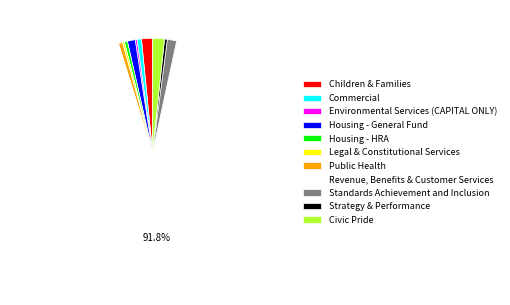

Approximately how many times larger is the value at Housing - HRA compared to Housing - General Fund?

0.4